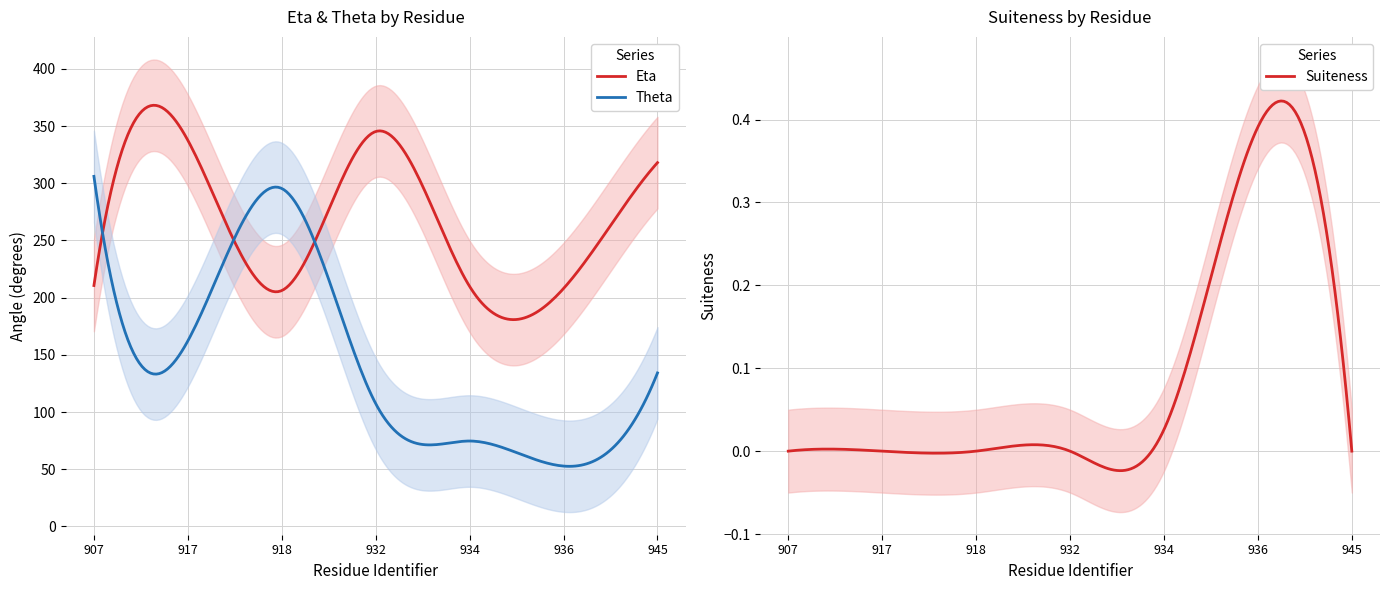

What is the average value of the Suiteness series?

0.1